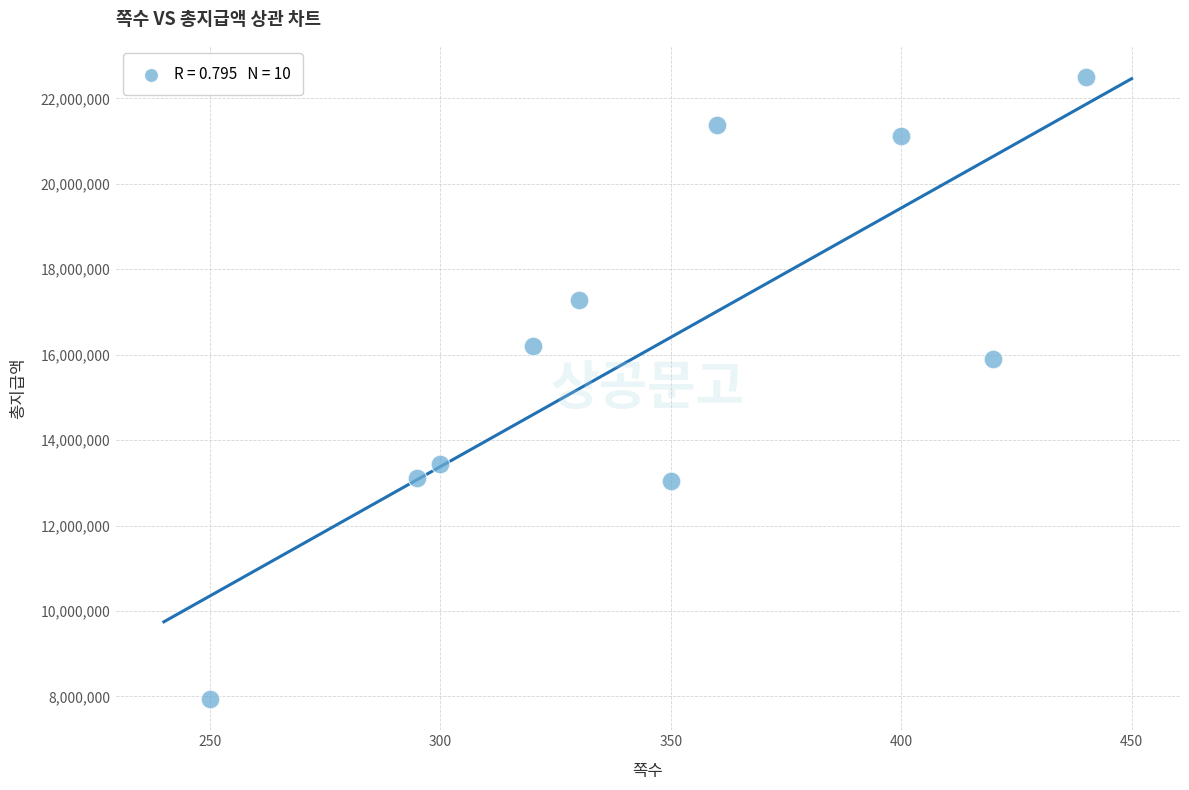

What Y value in the scatter plot is closest to 15218000?

15900000